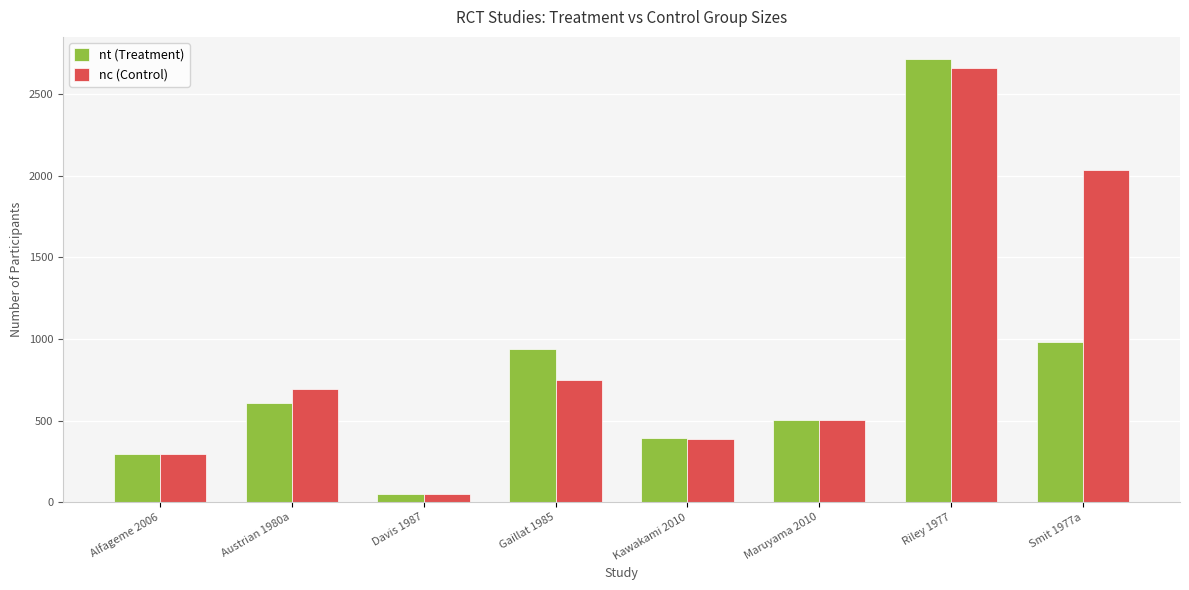

What is the sum of the nt (Treatment) values at Austrian 1980a and Smit 1977a?

1590